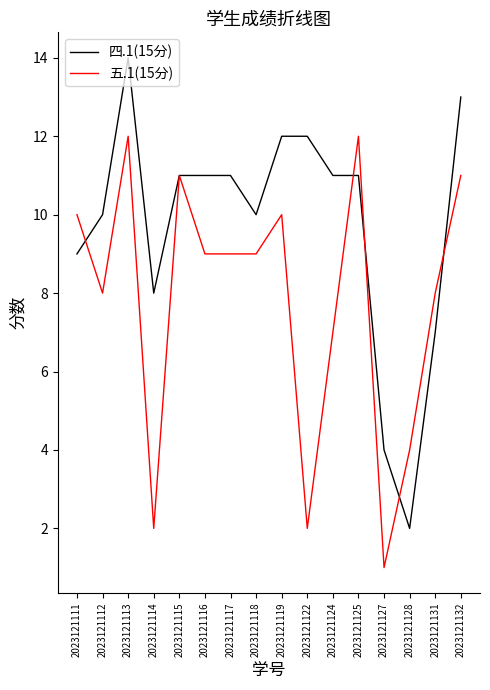

Read the 四.1(15分) value at 2023121122.

12